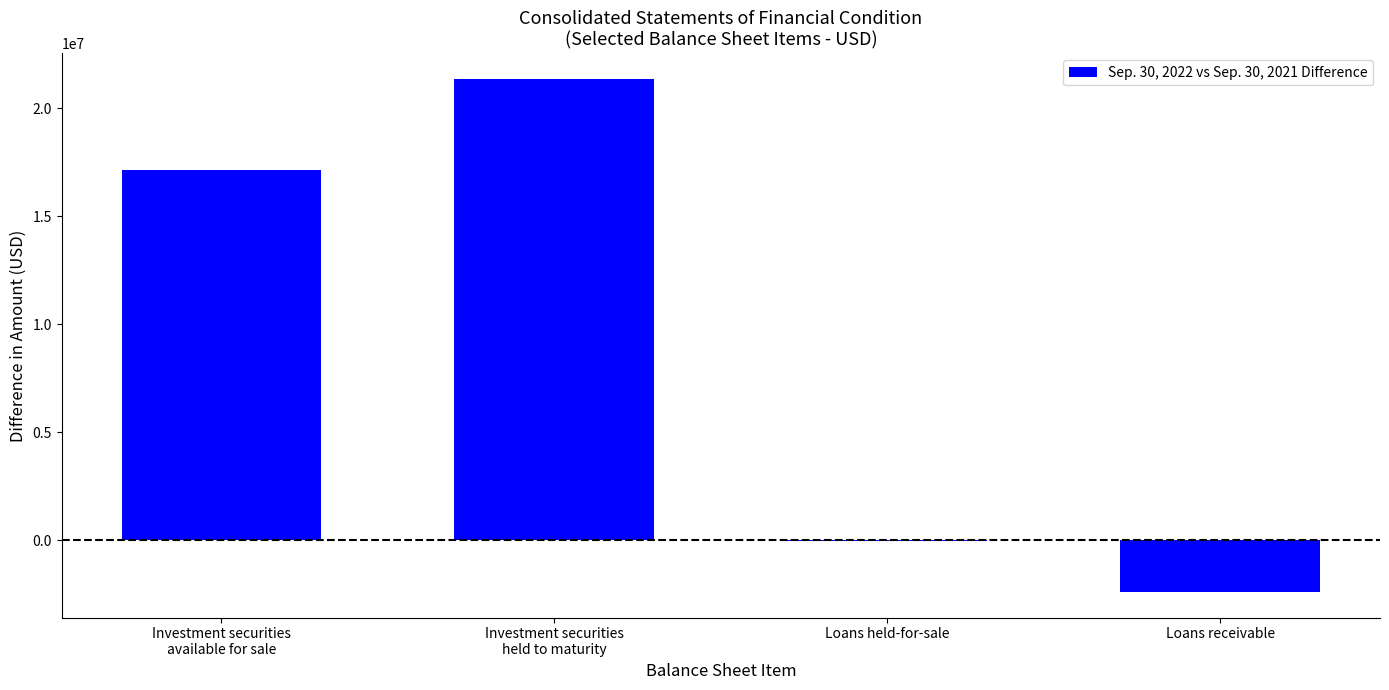

Reading left to right, transcribe all the data shown in this chart.

17139000	21353000	-19419	-2382000